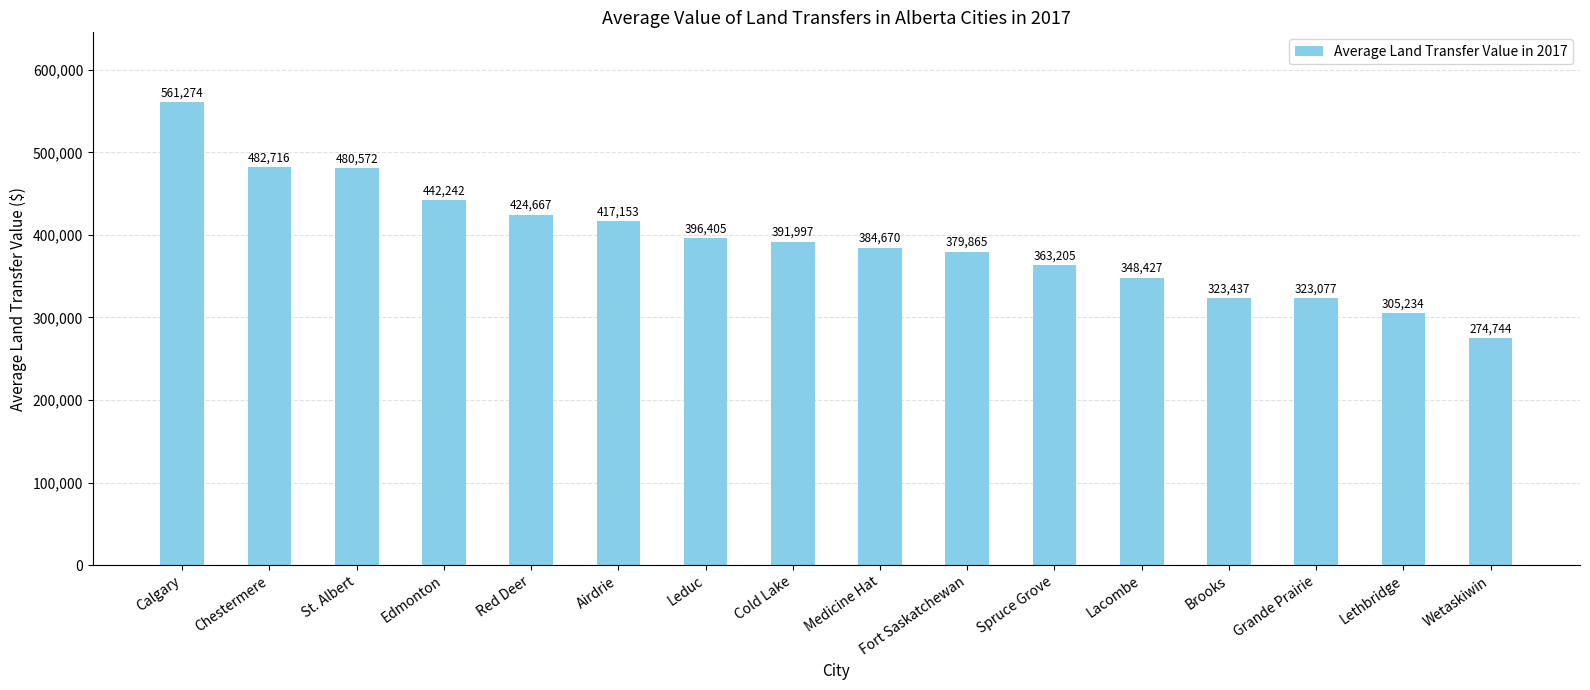

What is the change in value from Chestermere to St. Albert?

-2144